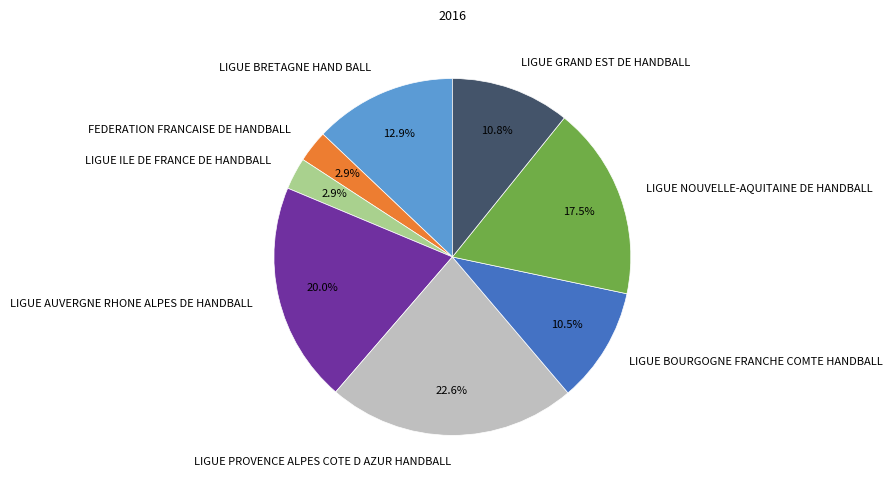

Between LIGUE GRAND EST DE HANDBALL and LIGUE ILE DE FRANCE DE HANDBALL, which is larger?

LIGUE GRAND EST DE HANDBALL